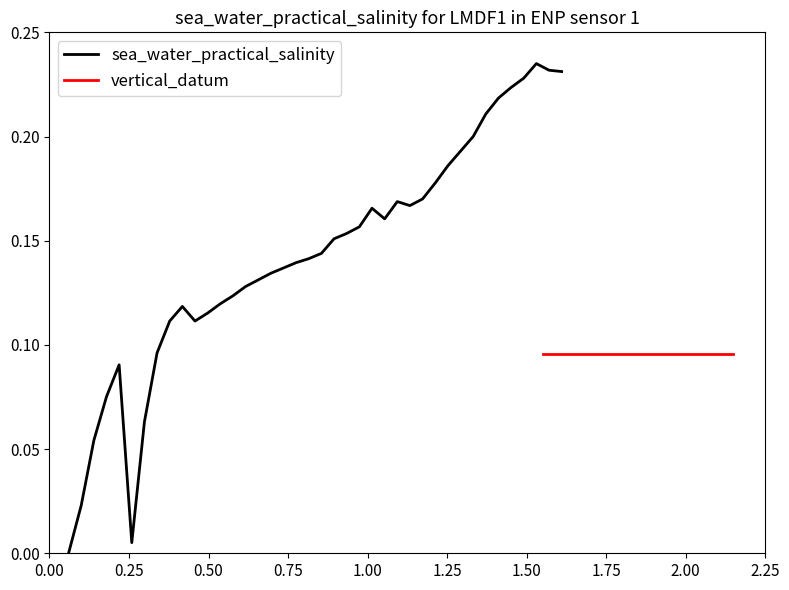

How many lines are shown in the chart?

2